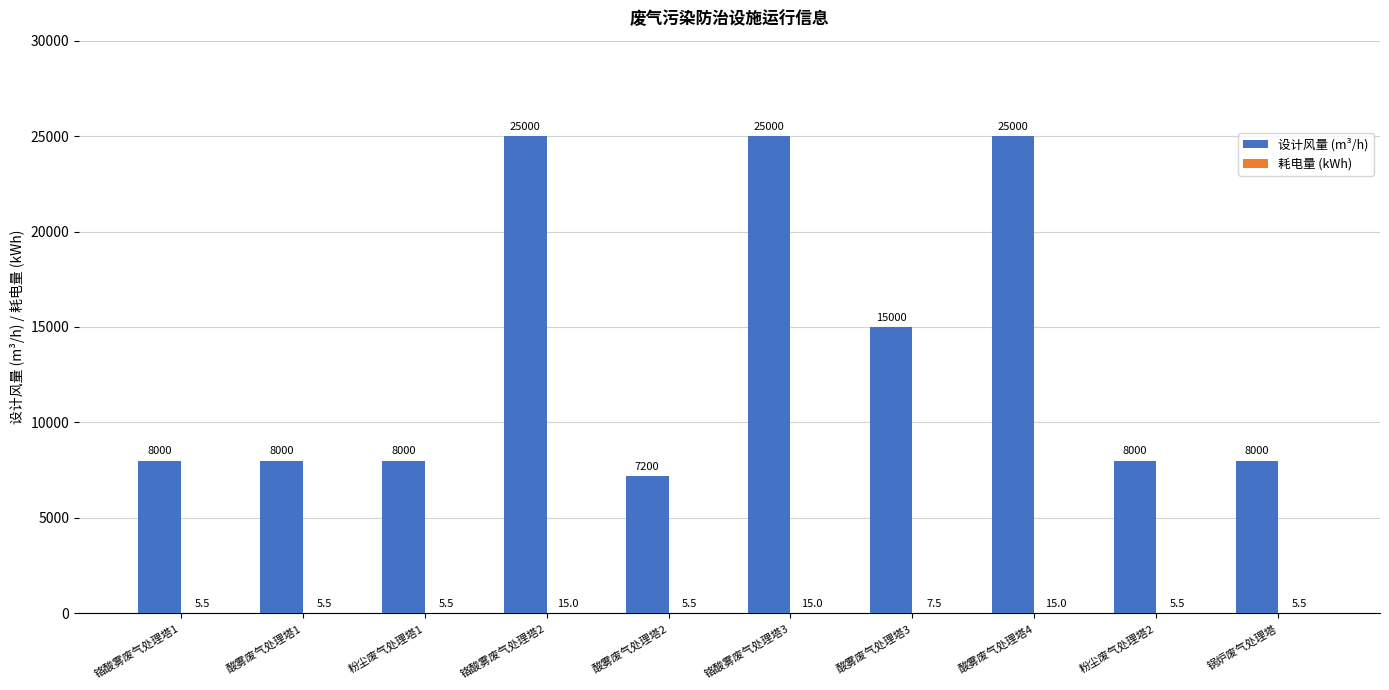

What is the maximum value for 设计风量 (m³/h)?

25000.0